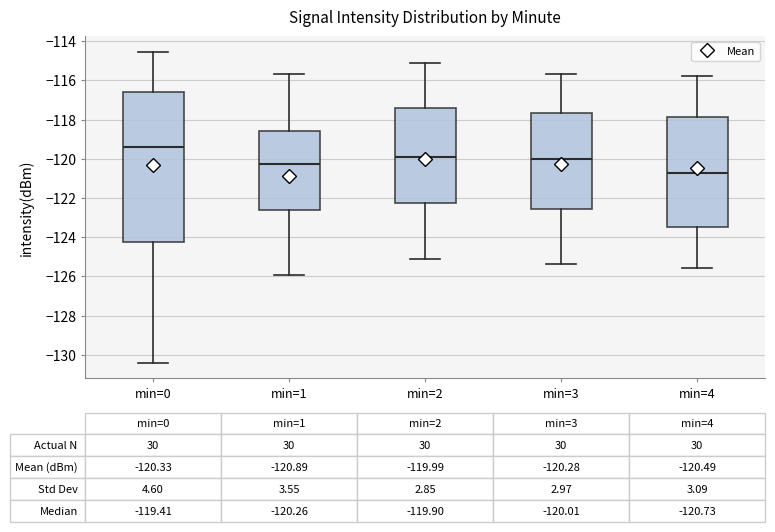

Which box's median line is the highest?

min=0